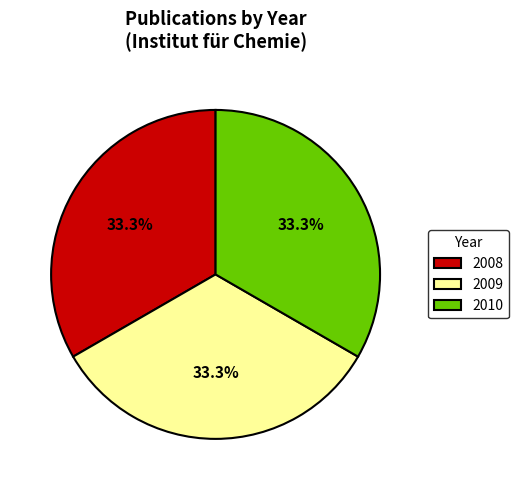

Is there any slice that represents more than half of the pie?

No